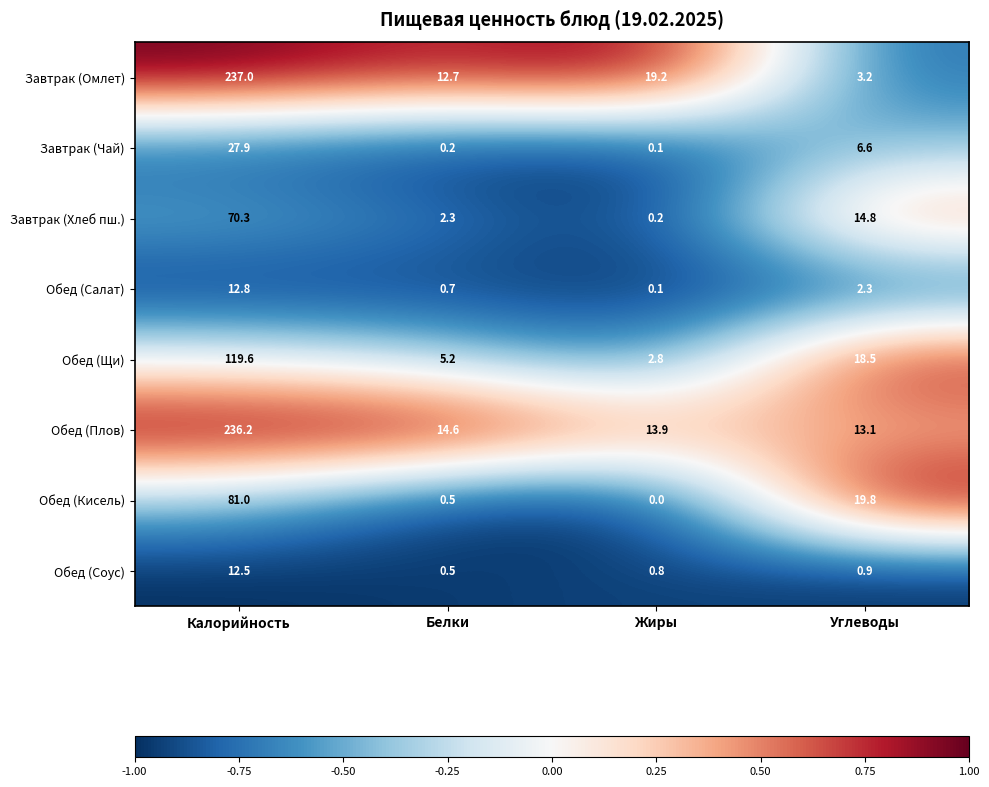

Which series has the largest range (max minus min)?

Завтрак (Омлет)